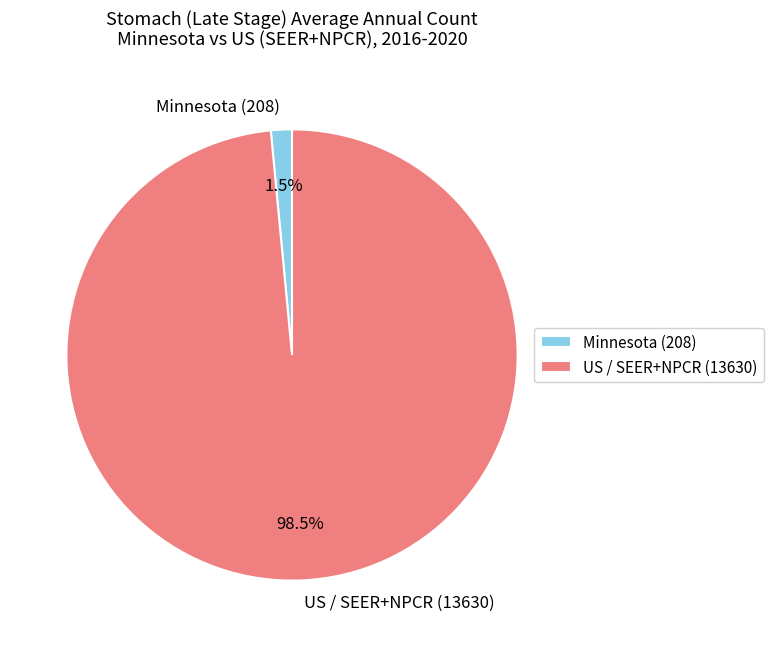

How many slices are in this pie chart?

2